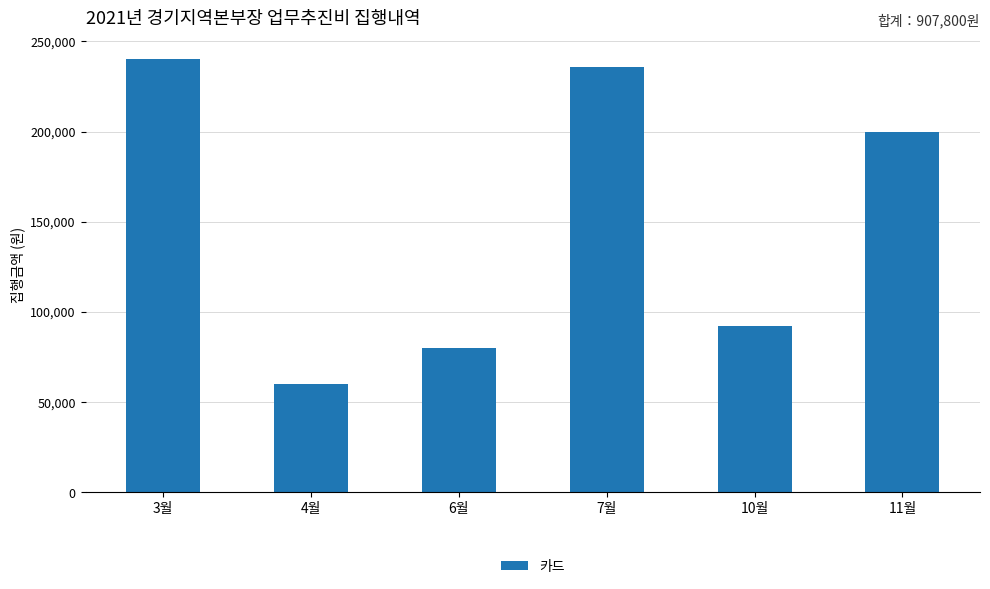

How many distinct data groups are displayed?

1